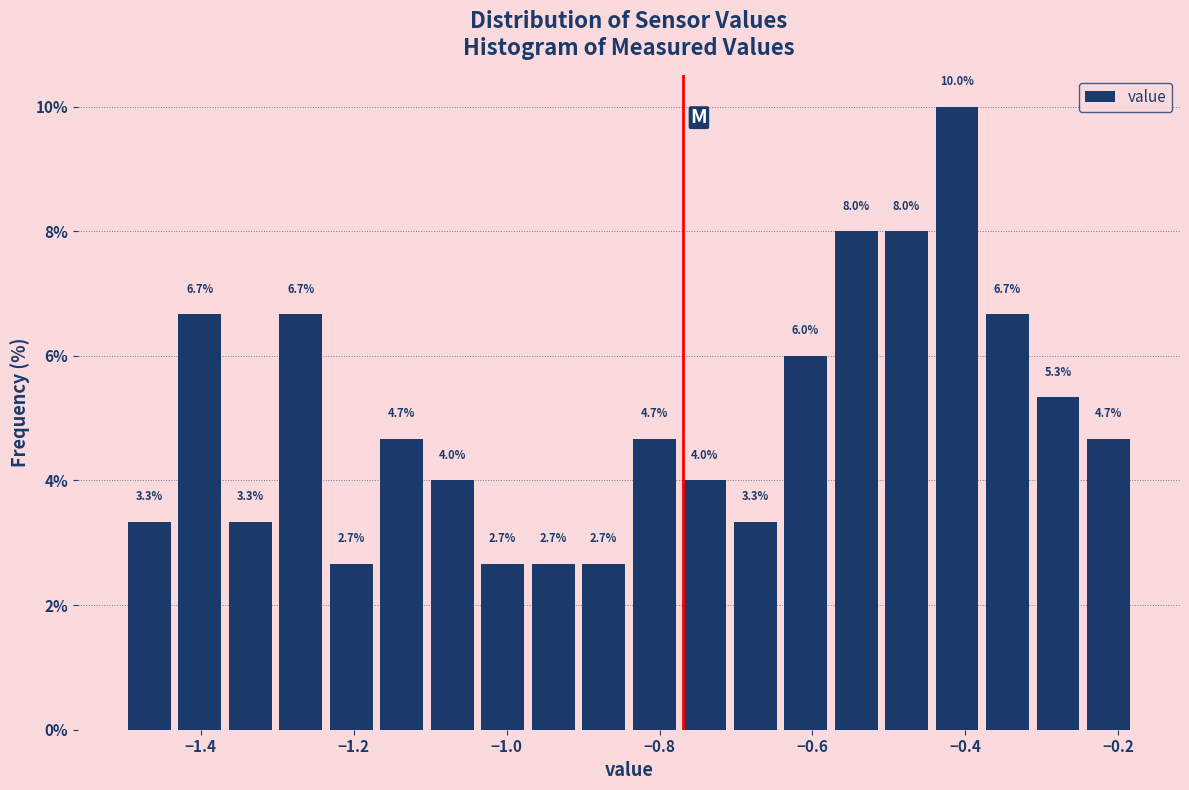

Around what value on the x-axis is the tallest bar? Give the approximate position of its centre, as read against the axis.

-0.42